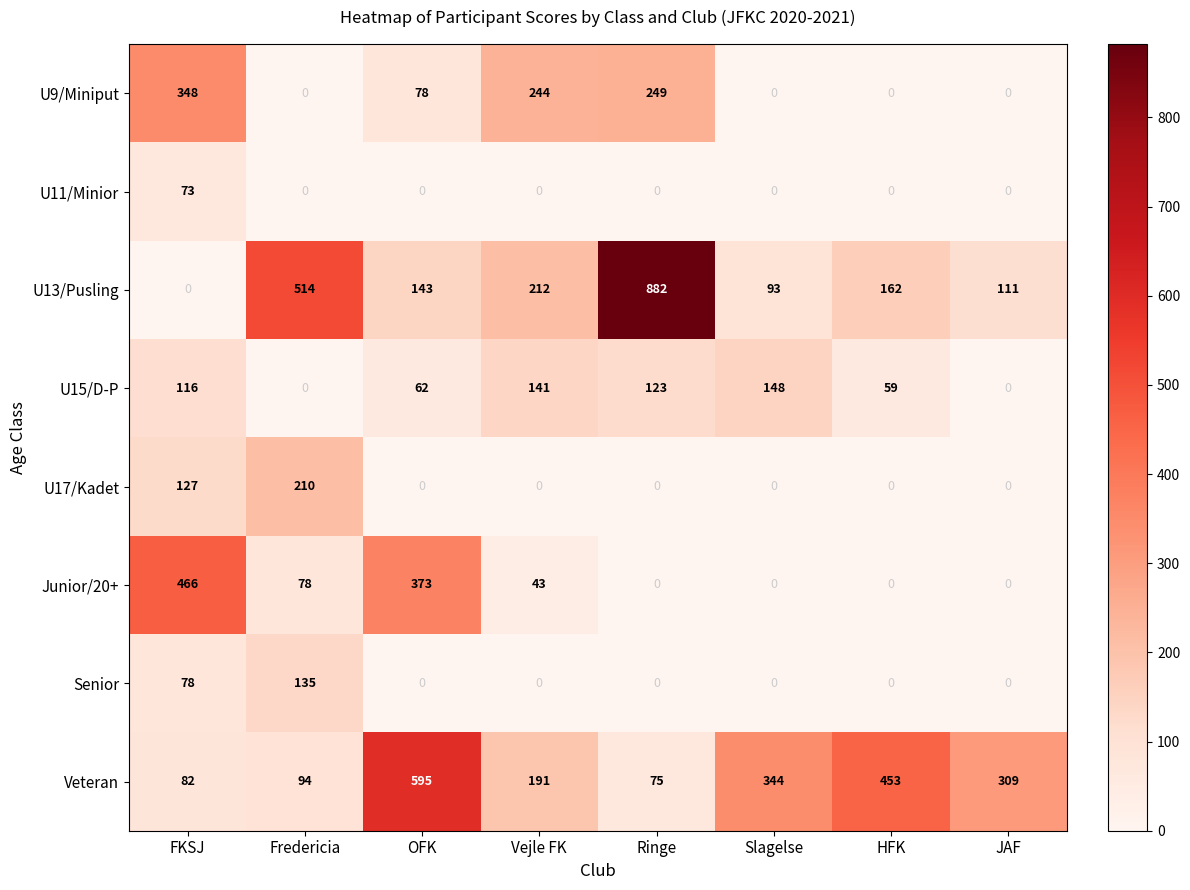

Is it true that U11/Minior equals 0 at Vejle FK?

True